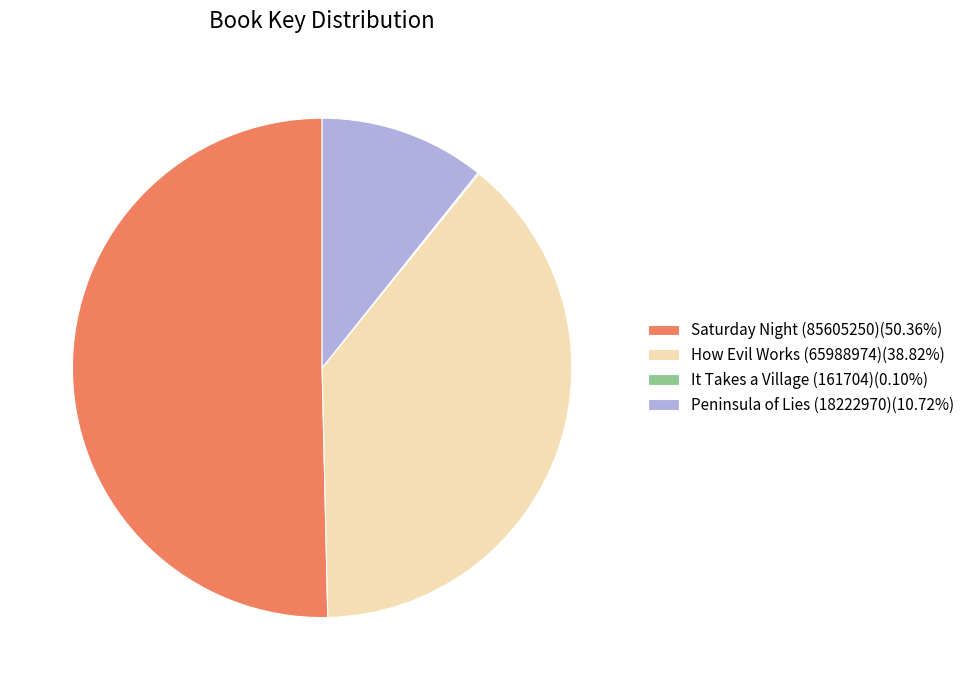

Is Peninsula of Lies (18222970)(10.72%) the majority of the pie?

No